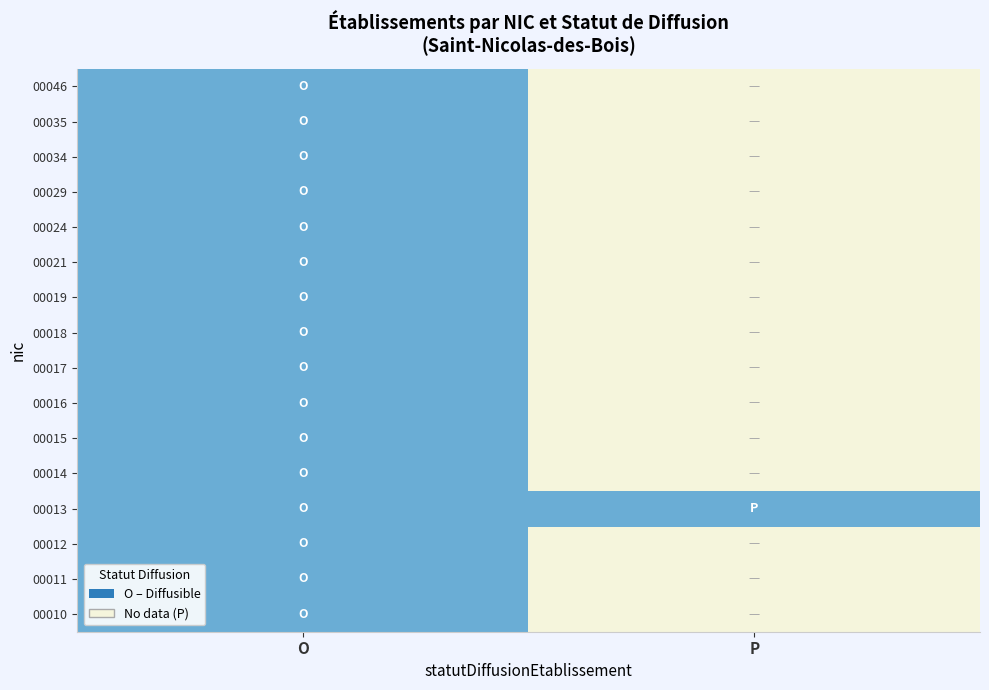

How many values in the 00012 series are below 44933181800012?

1